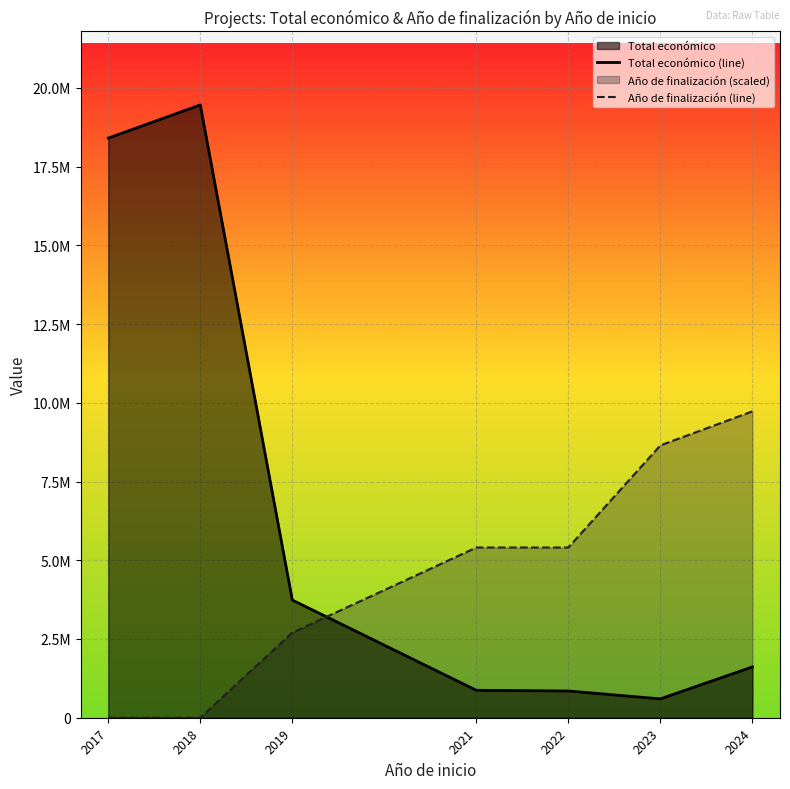

Reading left to right, extract all data points from this chart.

Total económico (line): 2017=18403444.0	2018=19456277.0	2019=3737219.0	2021=870728.0	2022=849022.0	2023=598909.0	2024=1612885.0
Año de finalización (line): 2017=0.0	2018=0.0	2019=2702260.7	2021=5404521.4	2022=5404521.4	2023=8647234.2	2024=9728138.5